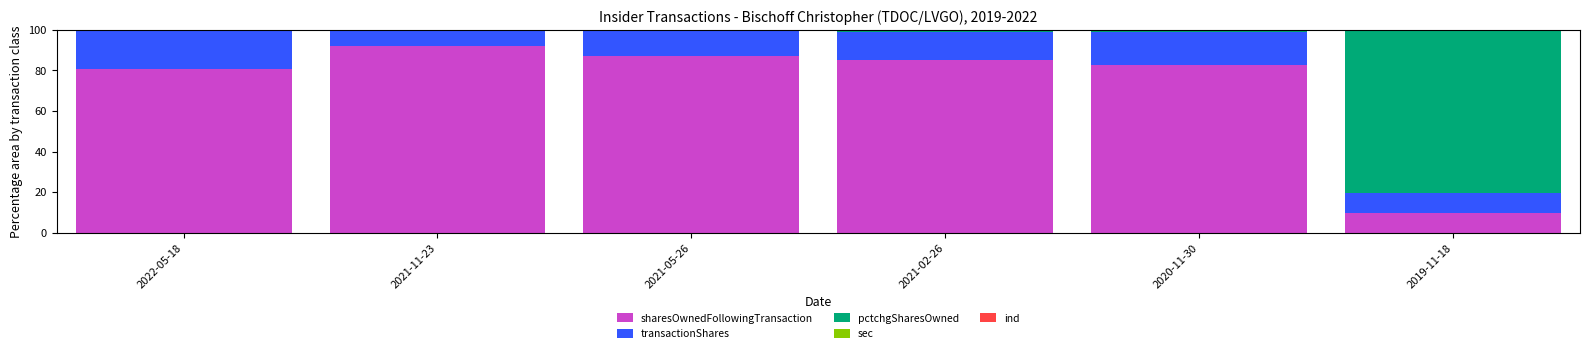

True or false: sharesOwnedFollowingTransaction has a value of 120.5 at 2021-05-26.

False